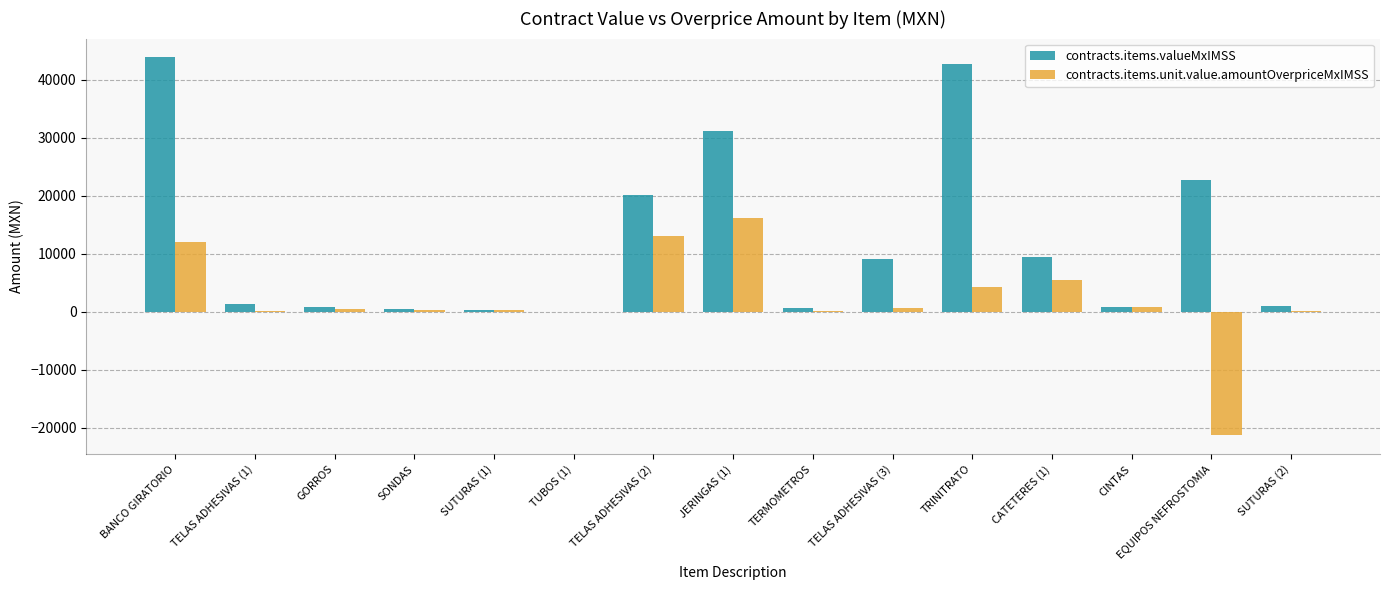

Which series changed the most between TELAS ADHESIVAS (2) and EQUIPOS NEFROSTOMIA?

contracts.items.unit.value.amountOverpriceMxIMSS